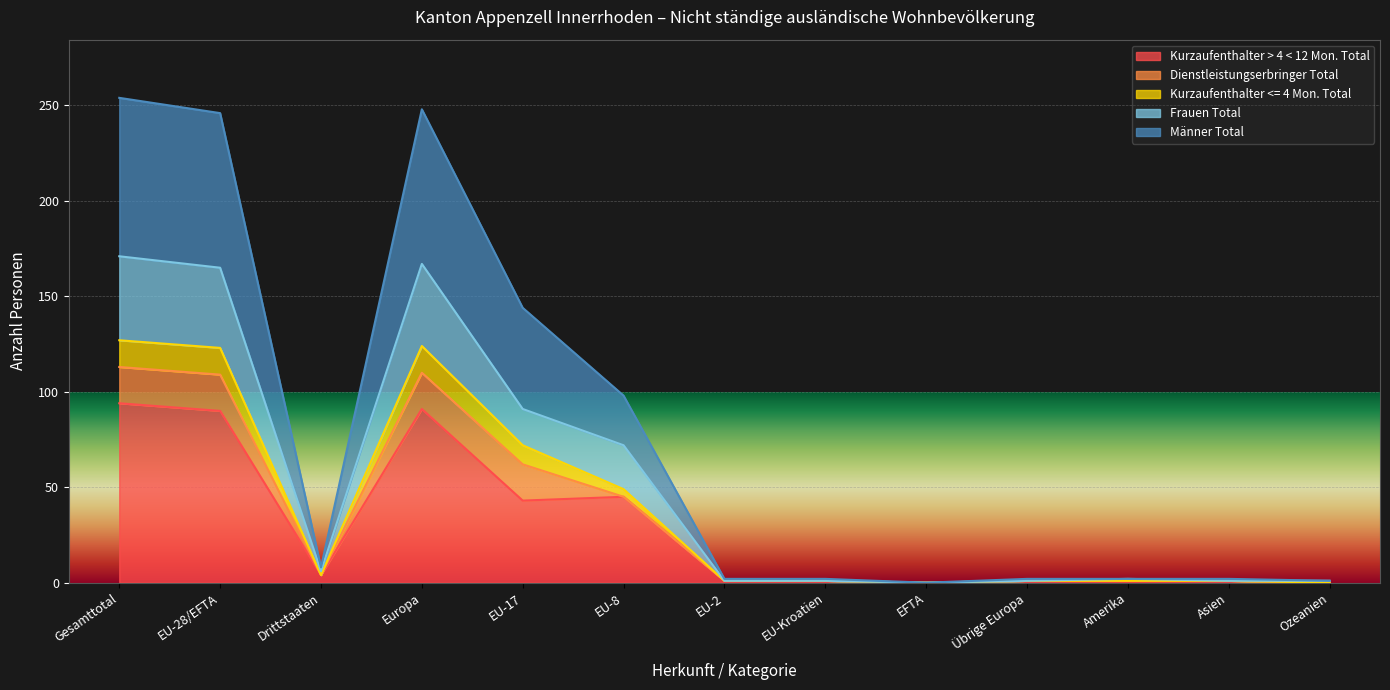

Where is the first local minimum for Kurzaufenthalter > 4 < 12 Mon. Total?

Drittstaaten